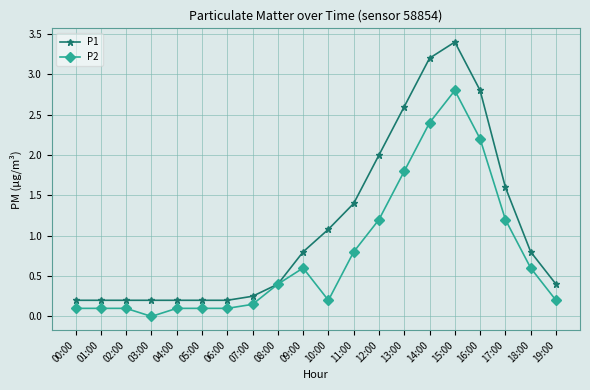

What is the sum of the P2 values at 02:00 and 08:00?

0.5